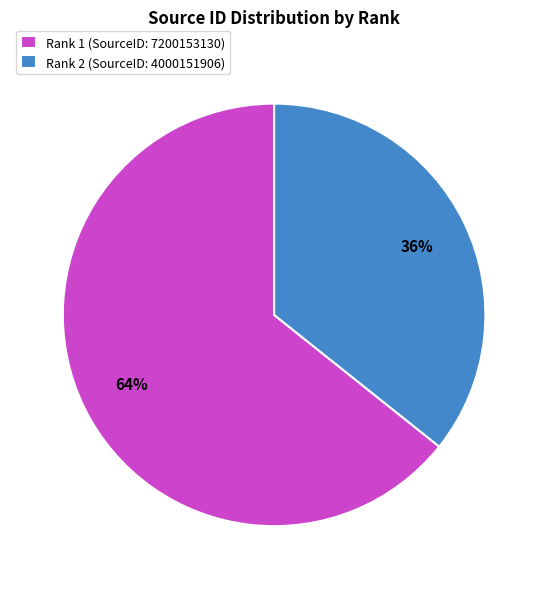

True or false: Rank 2 accounts for 26% of the total.

False